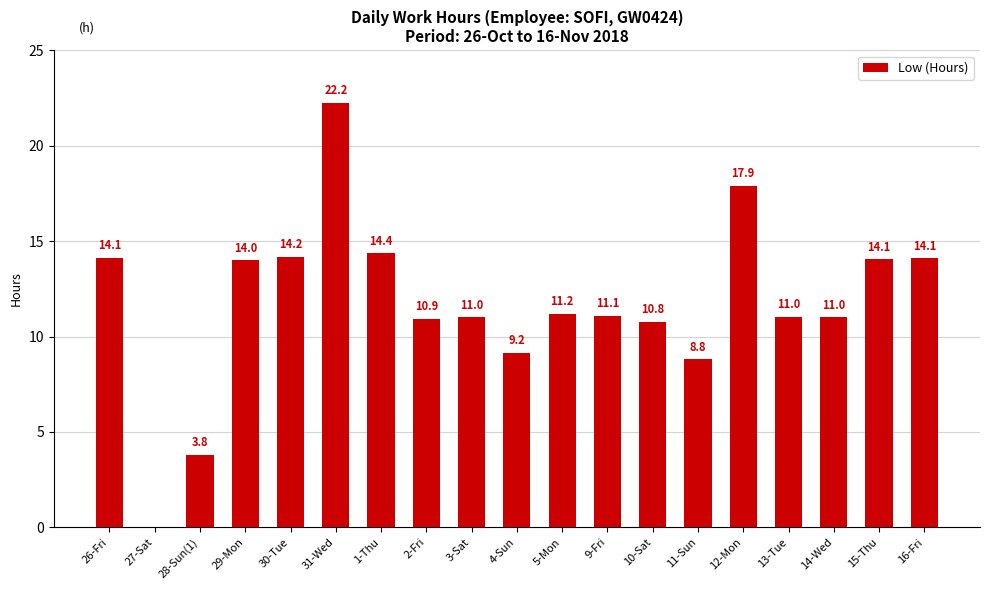

Between 9-Fri and 30-Tue, which is larger?

30-Tue